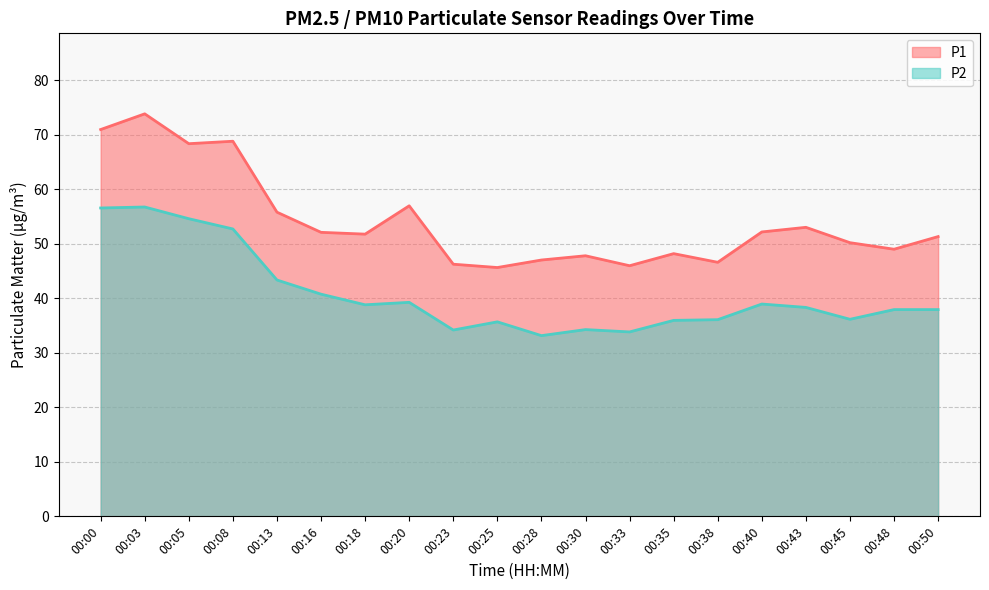

Reading left to right, extract all data points from this chart.

P1: 71.0	73.9	68.4	68.8	55.8	52.1	51.8	57.0	46.3	45.7	47.0	47.8	46.0	48.2	46.6	52.2	53.0	50.2	49.0	51.4
P2: 56.6	56.8	54.6	52.8	43.4	40.8	38.8	39.3	34.2	35.7	33.2	34.3	33.9	36.0	36.1	39.0	38.4	36.2	38.0	38.0